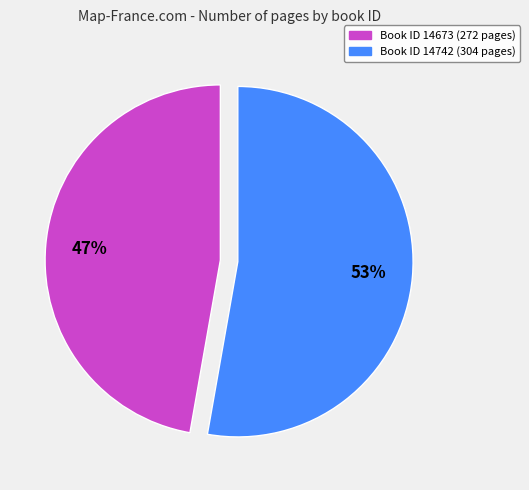

Is there a majority slice in this chart?

Yes